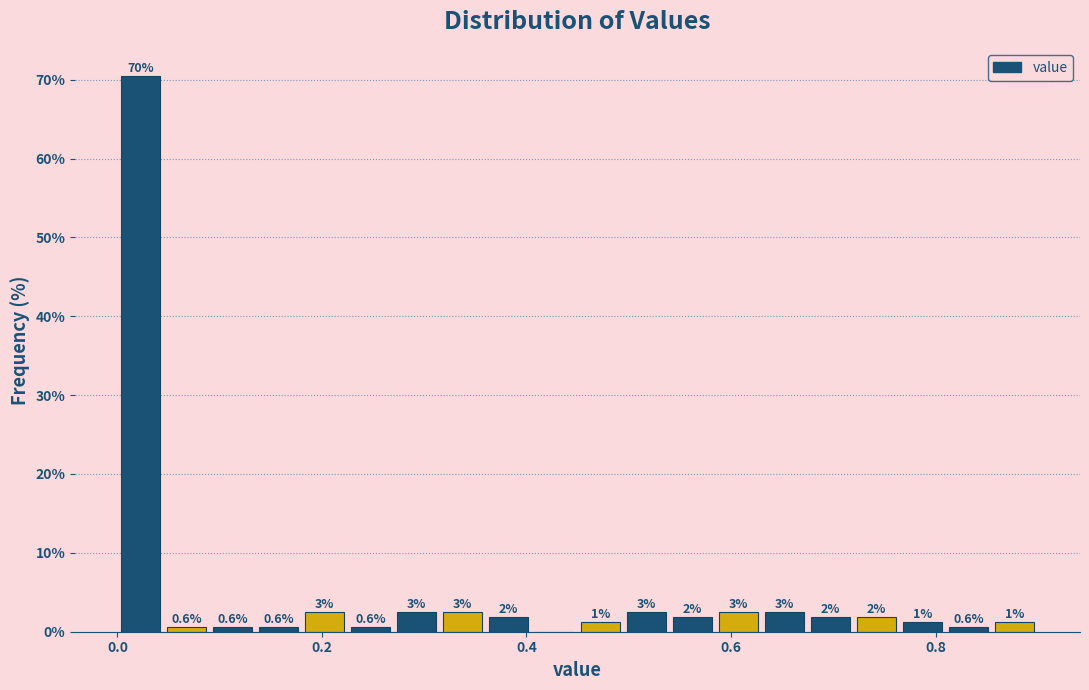

Read against the x-axis, roughly where is the centre of the tallest bar?

0.02